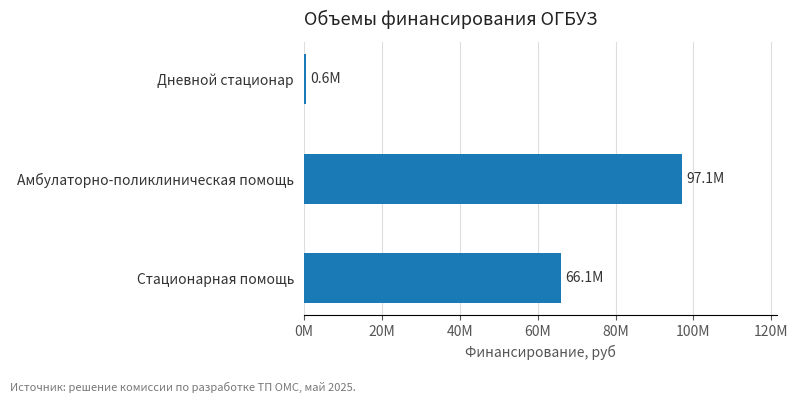

At which category does the chart reach its peak across all series?

Амбулаторно-поликлиническая помощь